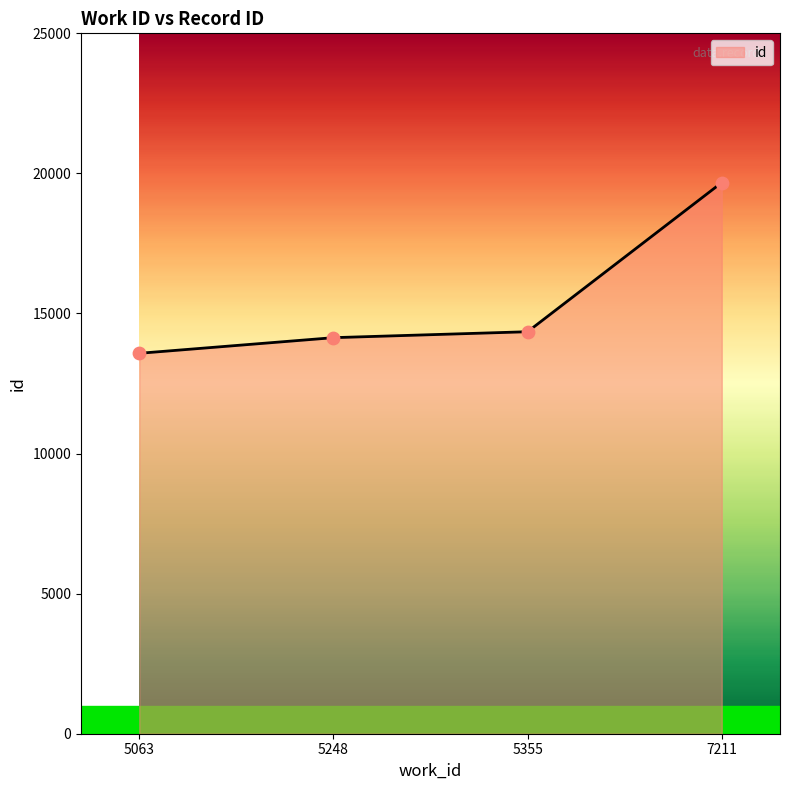

Between 5248 and 5355, which is larger?

5355